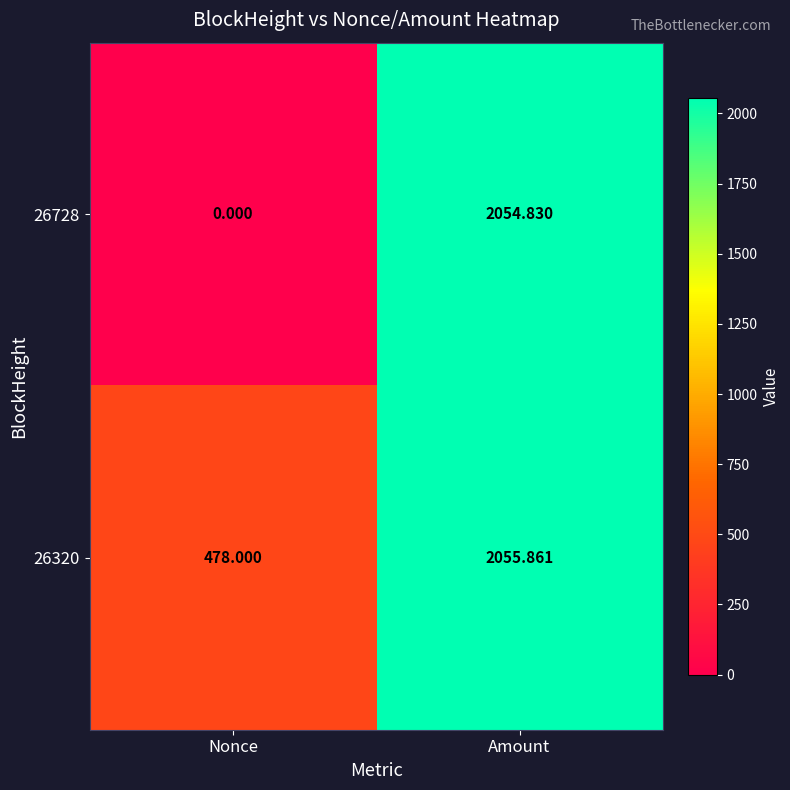

Where does the 26728 series first go above 2054?

Amount